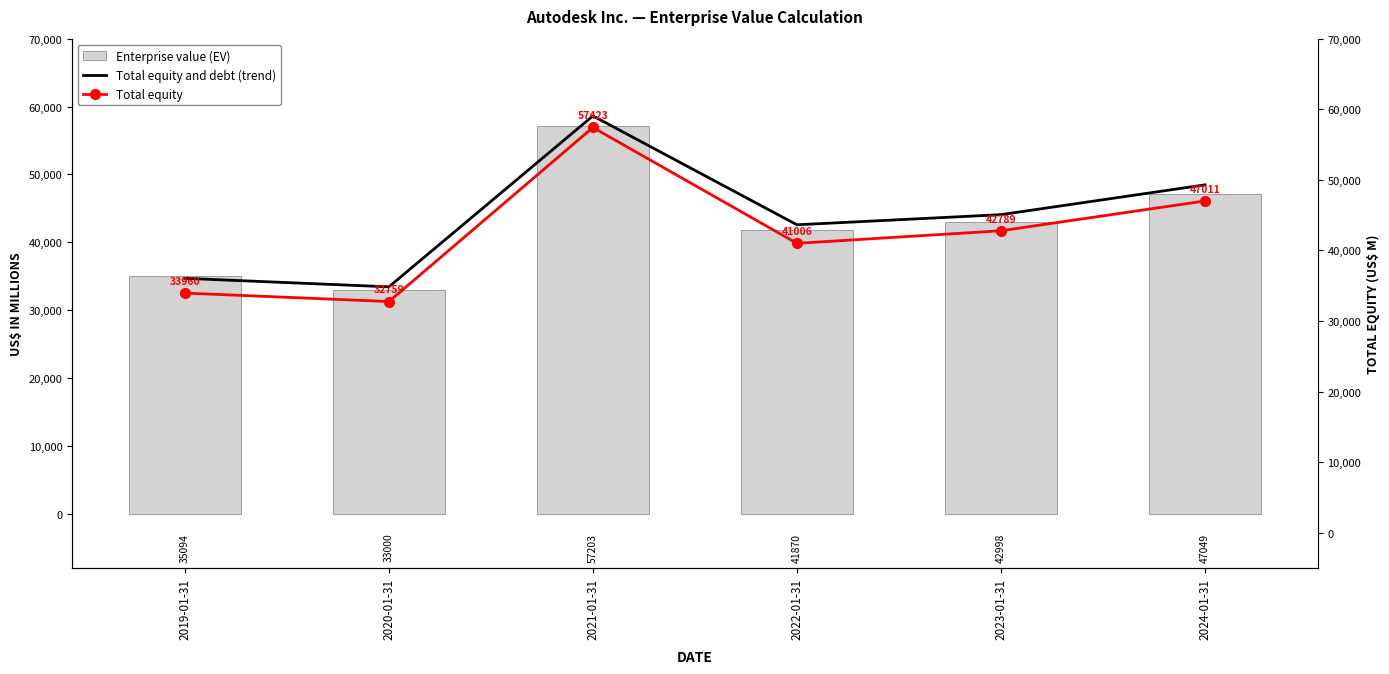

What is the difference between the Total equity values at 2019-01-31 and 2022-01-31?

7046